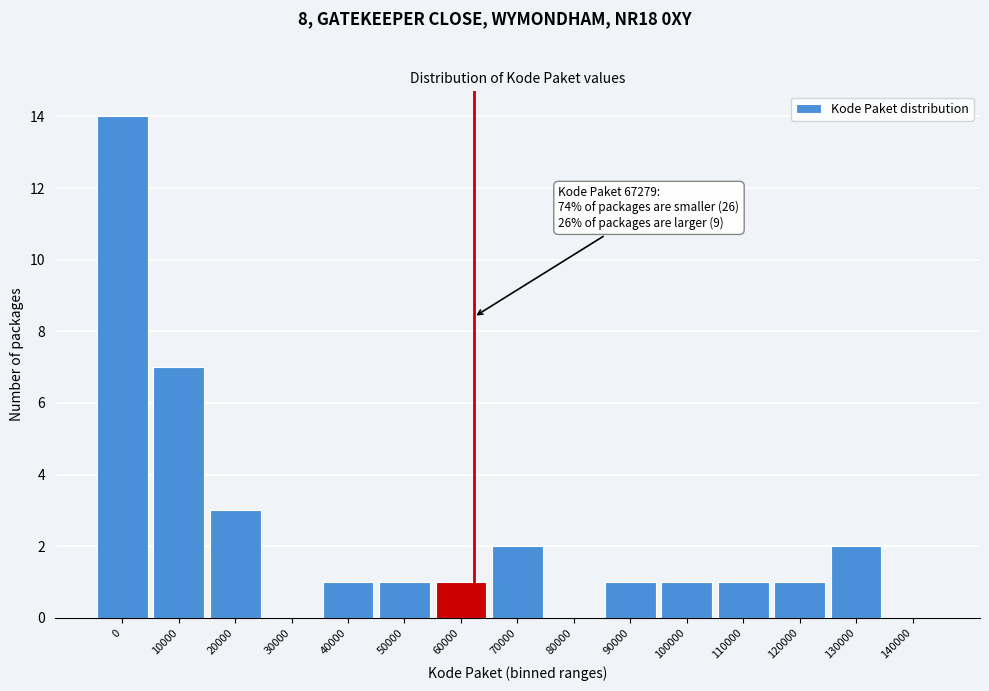

Reading left to right, transcribe all the data shown in this chart.

0=14	10000=7	20000=3	30000=0	40000=1	50000=1	60000=1	70000=2	80000=0	90000=1	100000=1	110000=1	120000=1	130000=2	140000=0